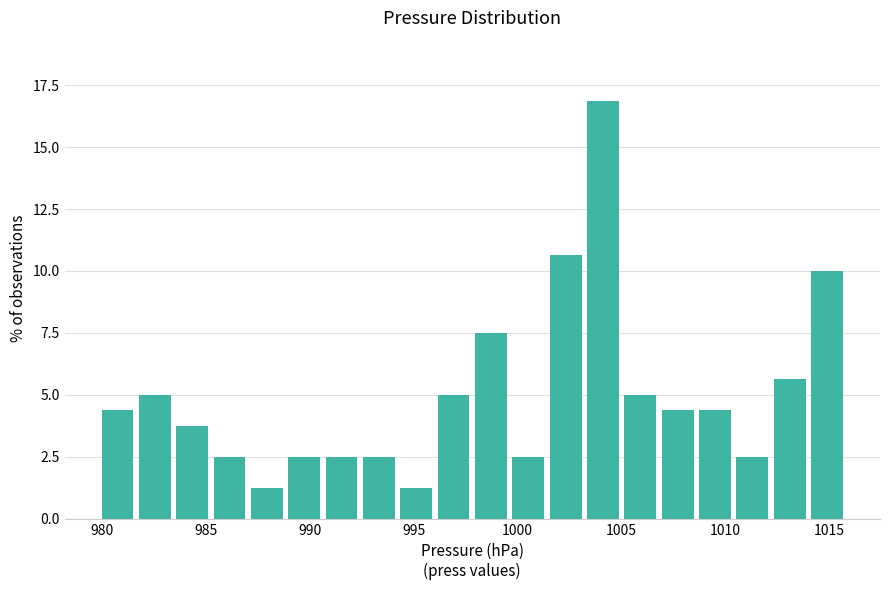

Read against the x-axis, roughly where is the centre of the tallest bar?

1004.0